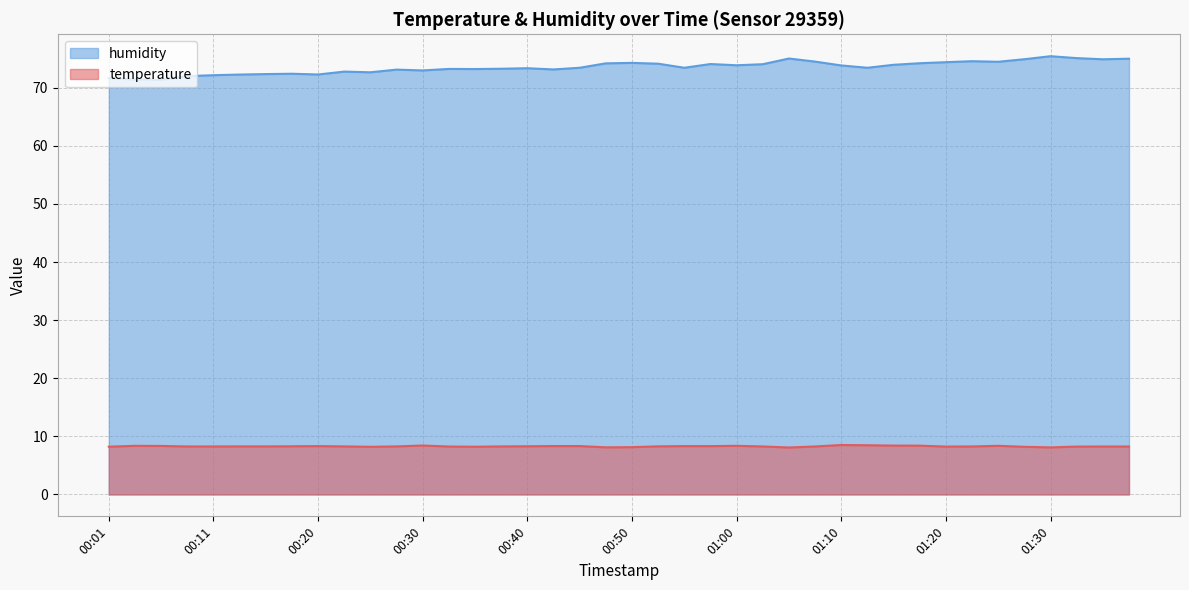

Which series changed the most between 01:32 and 01:35?

humidity